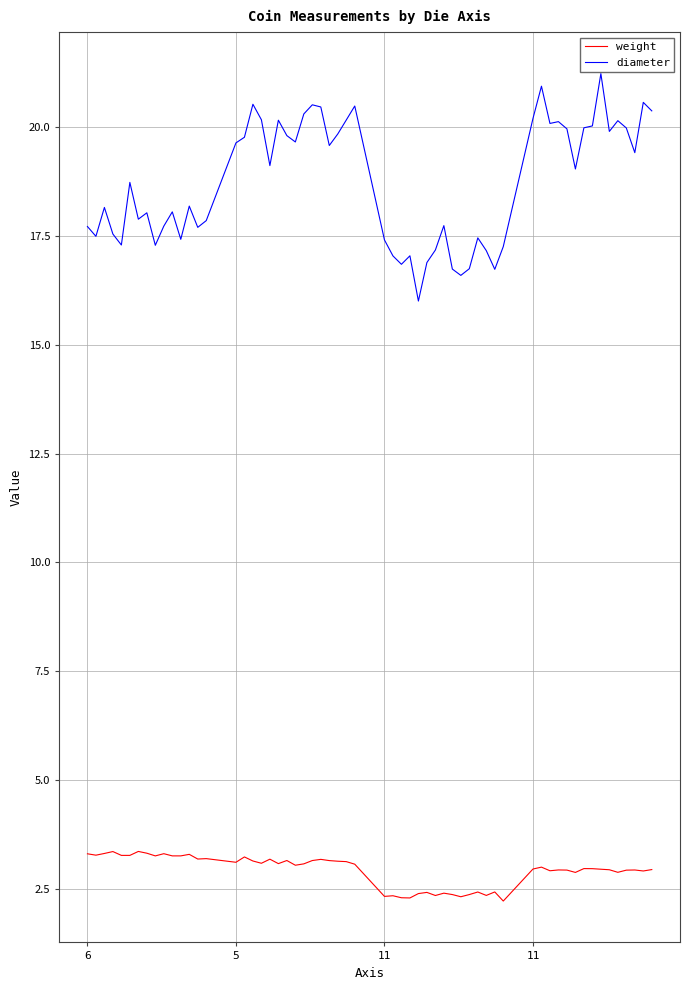

True or false: diameter and weight cross at least once.

False